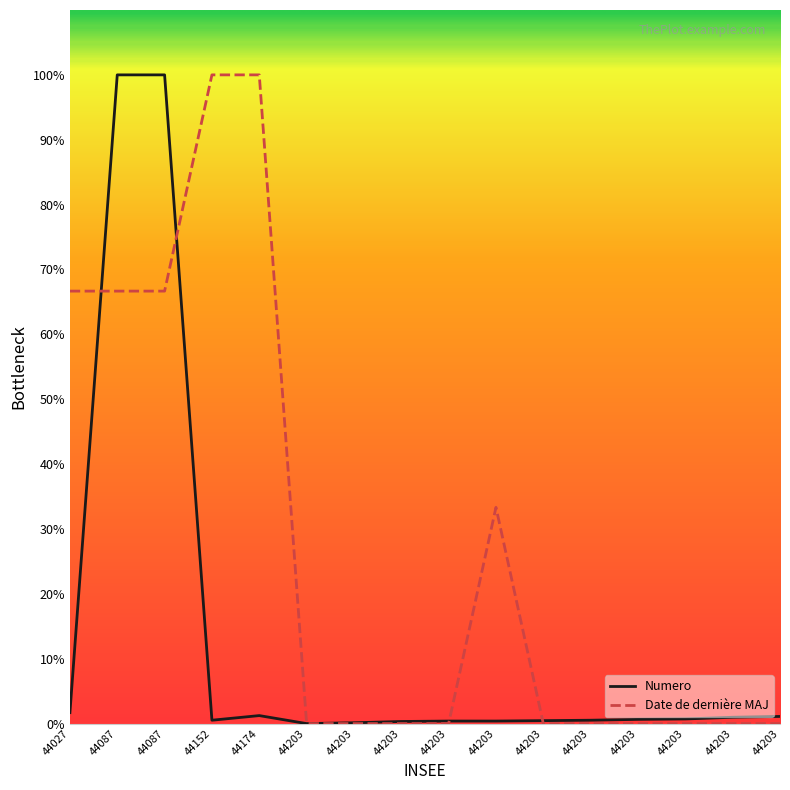

True or false: Numero and Date de dernière MAJ cross at least once.

True